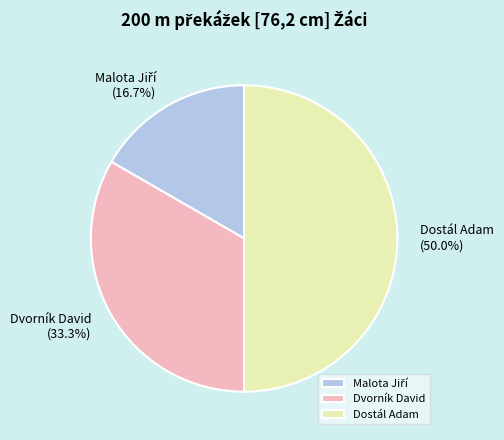

What is the largest slice in the pie chart?

Dostál Adam